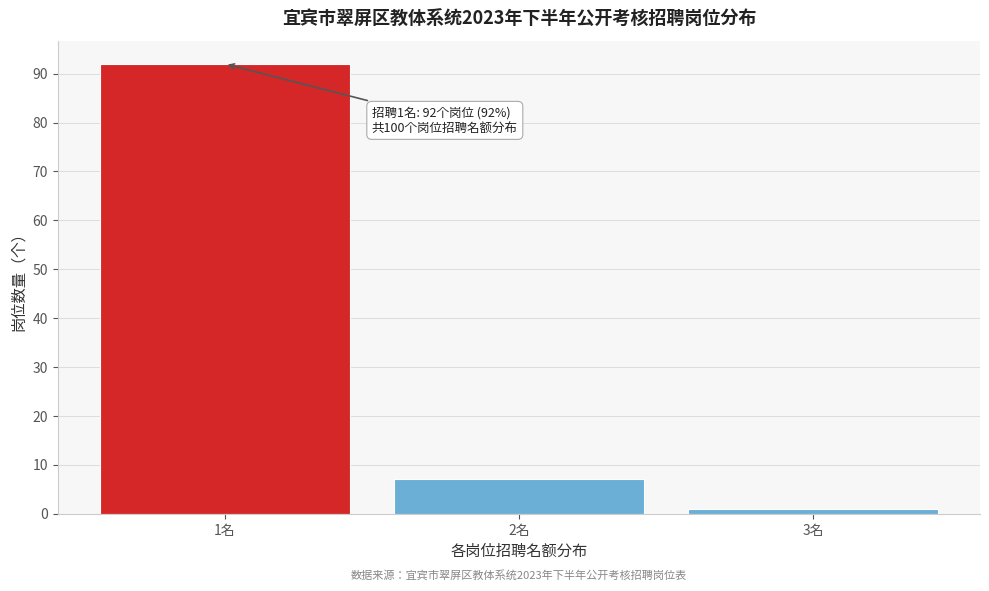

Reading right to left, extract all data points from this chart.

3名=1	2名=7	1名=92